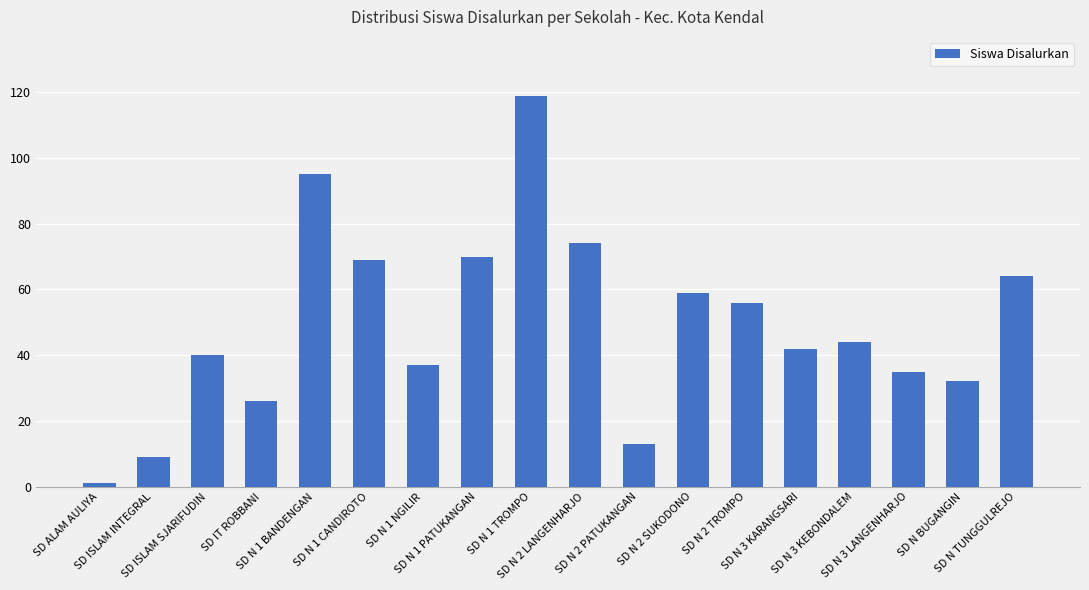

What is the difference between the maximum and second lowest values?

110